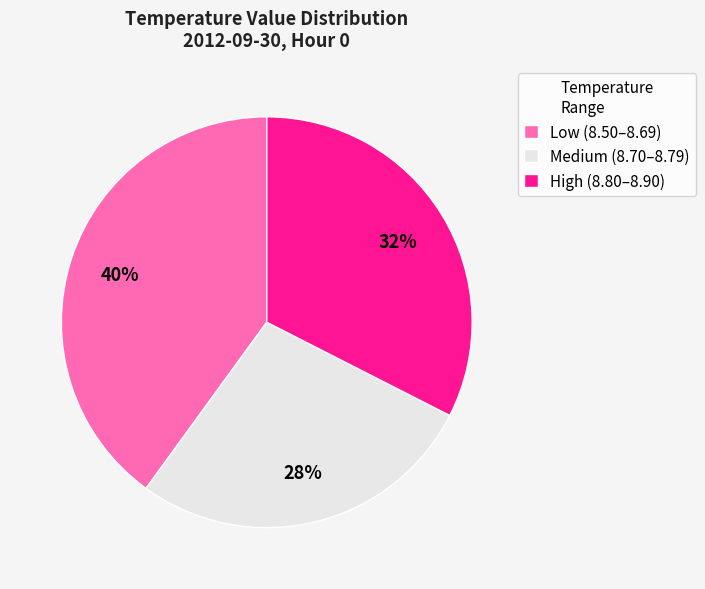

Does High (8.80–8.90) represent more than half of the total?

No